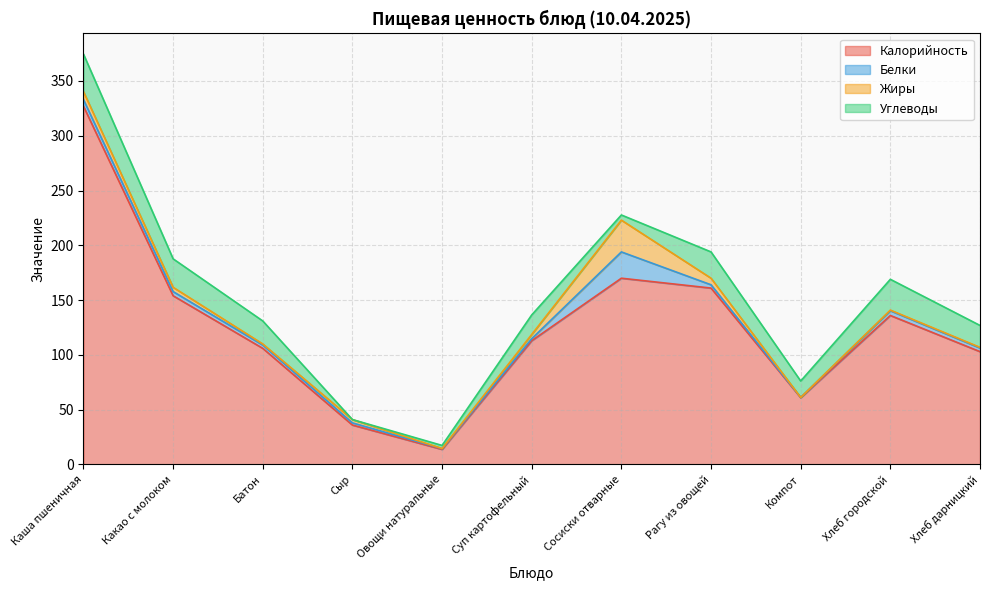

How many categories are shown in the chart?

11